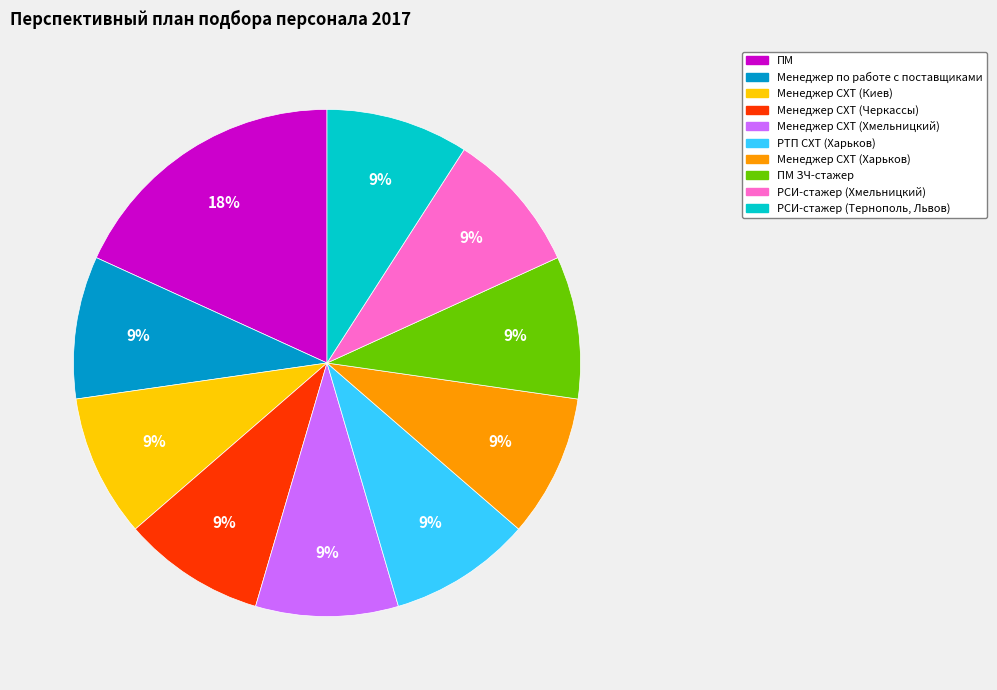

To the nearest percent, what is the difference between the largest and smallest slice percentages?

9%